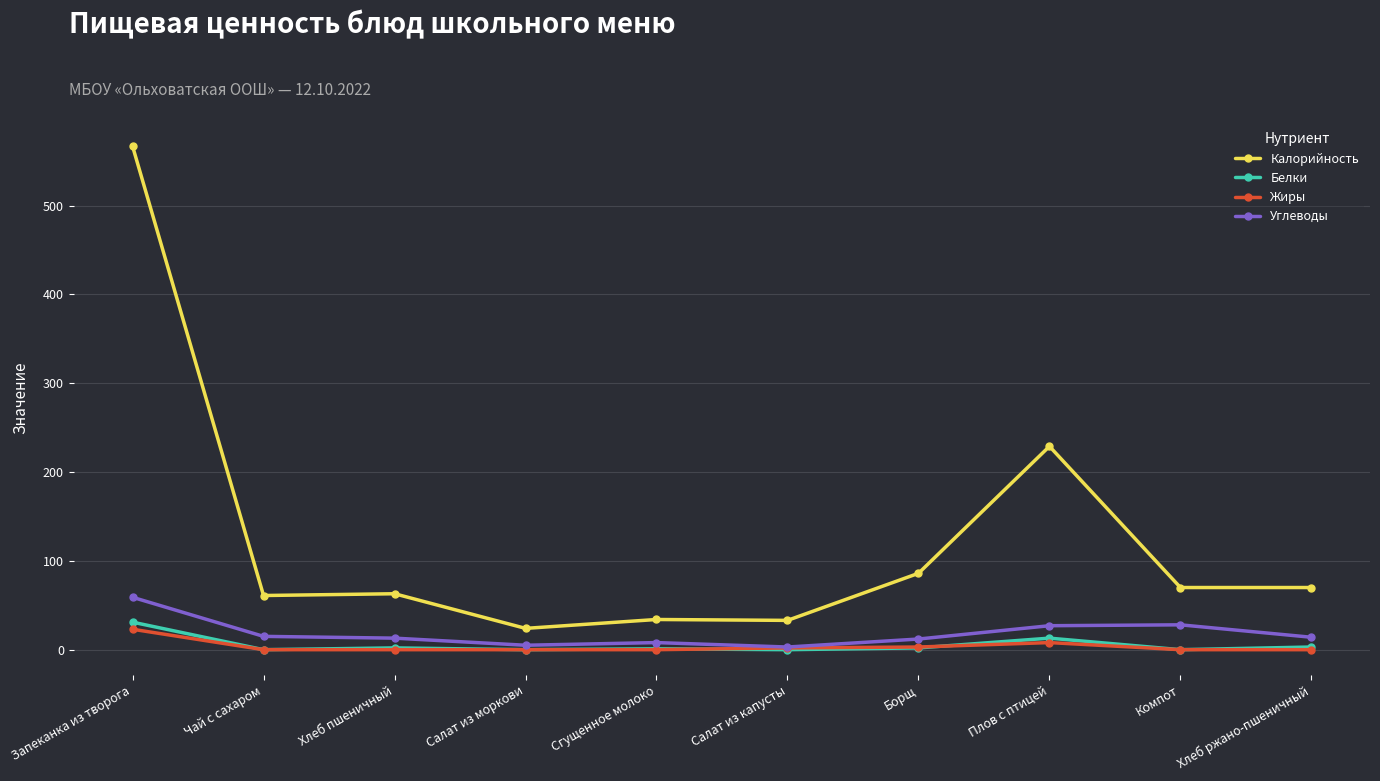

What is the label of the 4th point from the right?

Борщ